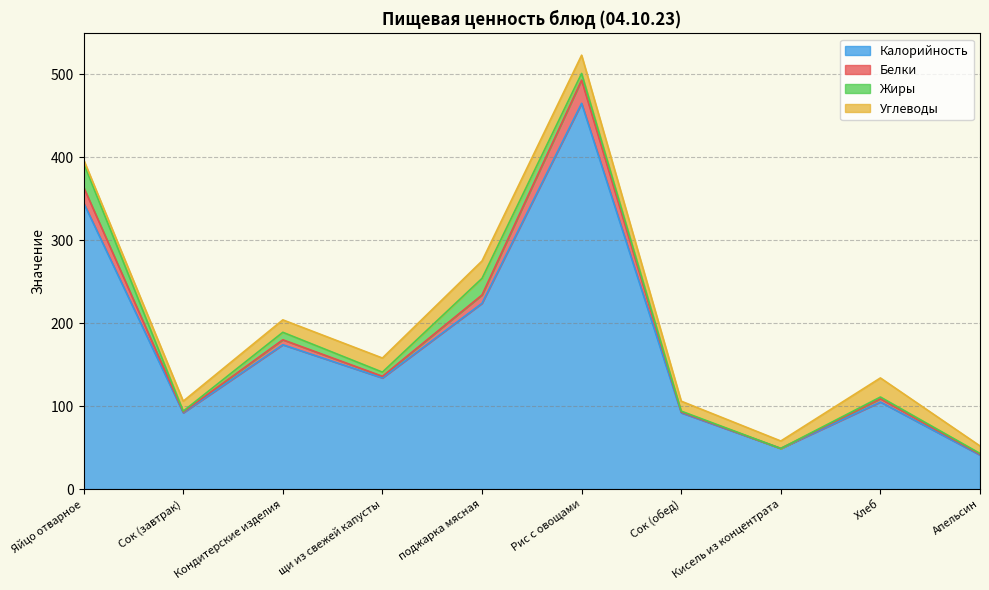

Is it true that Калорийность equals 345 at Яйцо отварное?

True